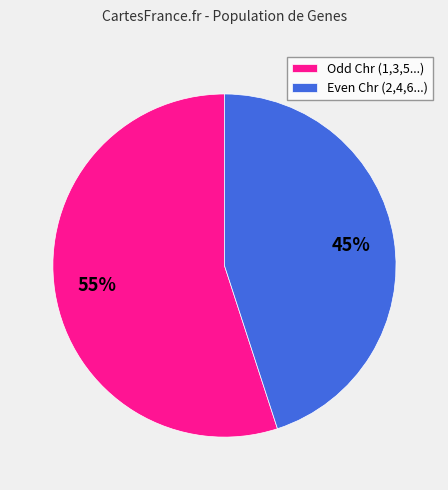

How many segments does this pie chart have?

2